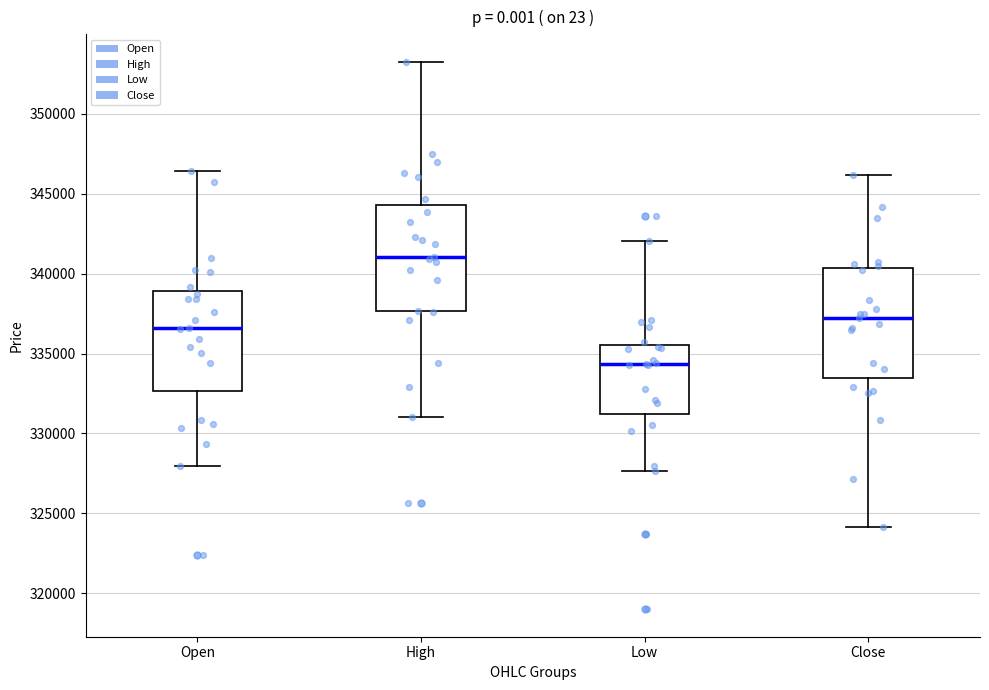

Reading left to right, transcribe this box plot: for each box, give where its median line is, the range the box spans, and where its two whiskers end, as read against the y-axis. The values are not printed on the chart, so give them approximately, as read against the axis.

Open: median 336500, box 332500 to 339000, whiskers 328000 to 346500
High: median 341000, box 337500 to 344500, whiskers 331000 to 353500
Low: median 334500, box 331000 to 335500, whiskers 327500 to 342000
Close: median 337000, box 333500 to 340500, whiskers 324000 to 346000